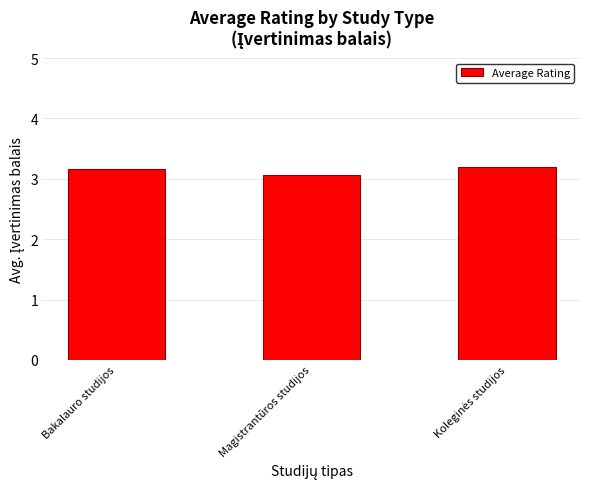

The chart shows a value of 2.0 at Magistrantūros studijos. True or false?

False